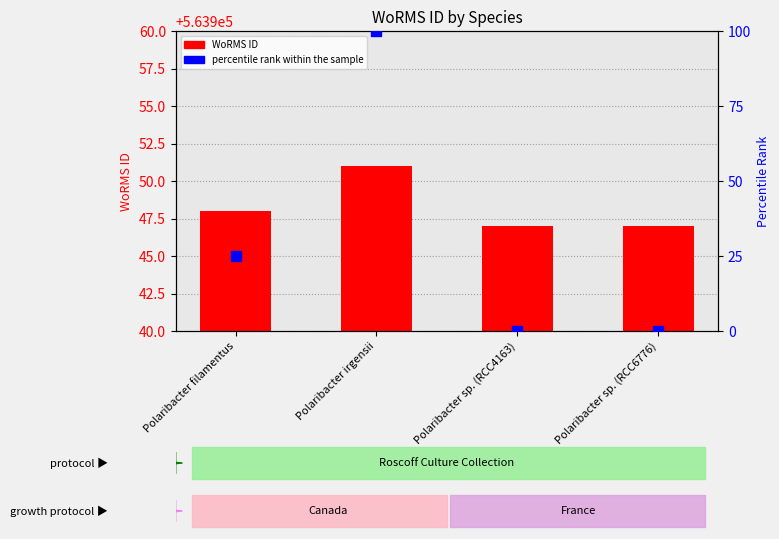

Is the value of WoRMS ID at Polaribacter sp. (RCC6776) greater than the value of percentile rank within the sample at Polaribacter sp. (RCC6776)?

Yes